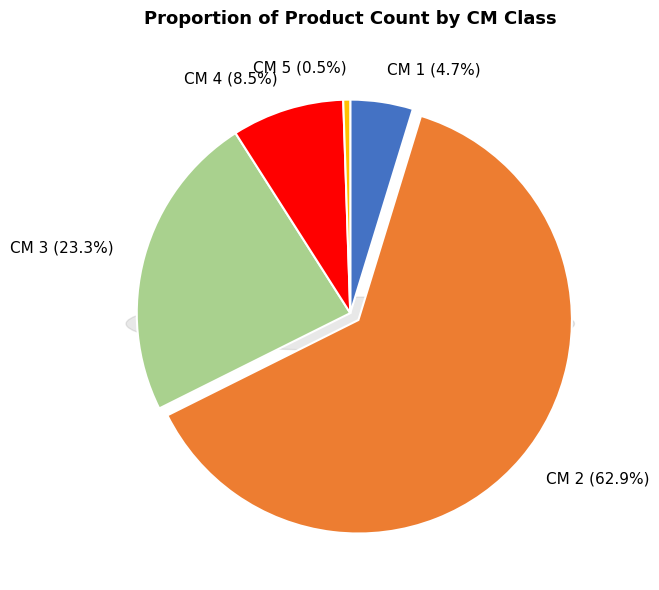

To the nearest percent, what portion does 4 represent?

9%